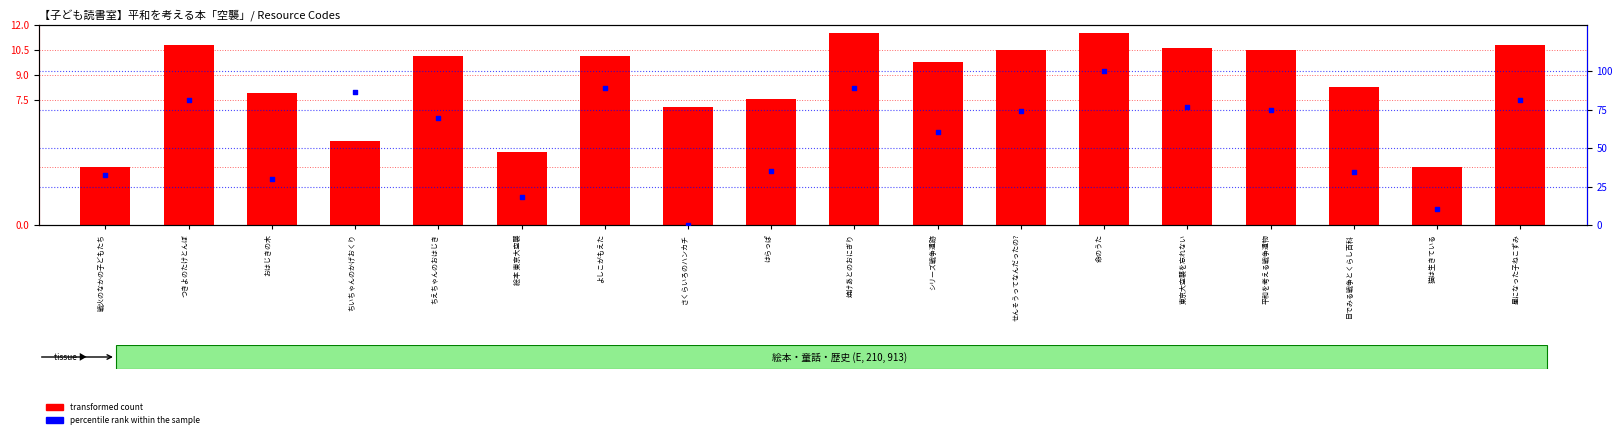

At which category is the sum across all series the highest?

命のうた